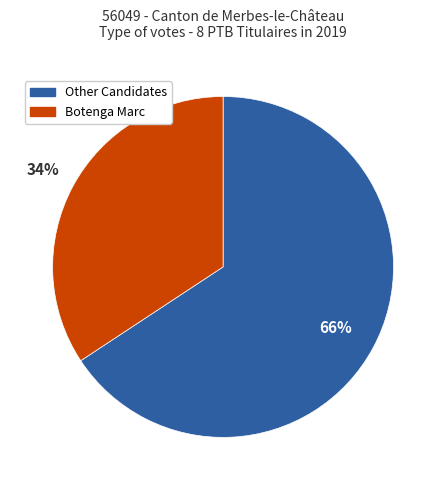

To the nearest percent, what is the average slice percentage?

50%